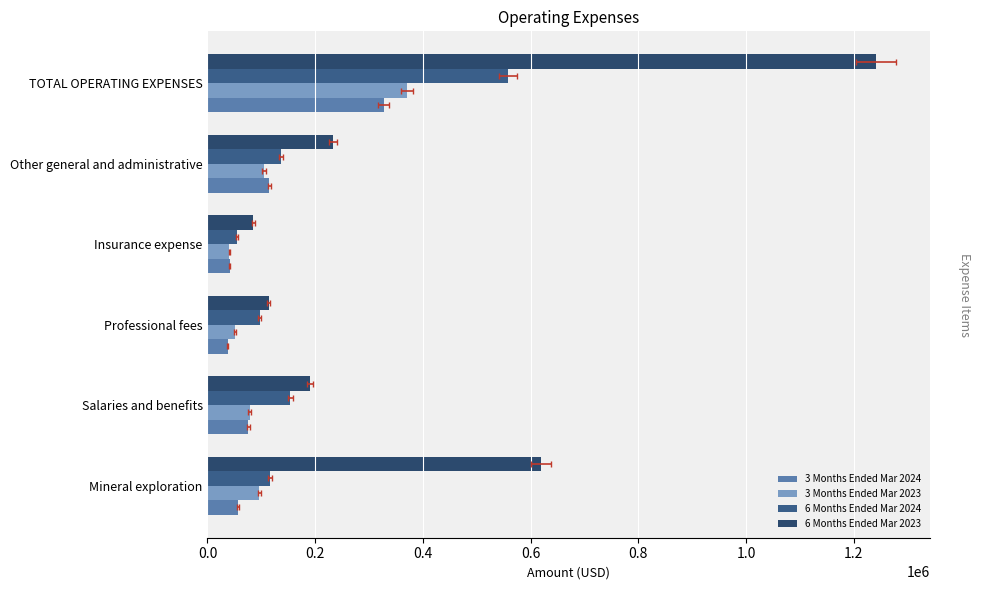

True or false: 6 Months Ended Mar 2024 has a value of 55219 at Insurance expense.

True